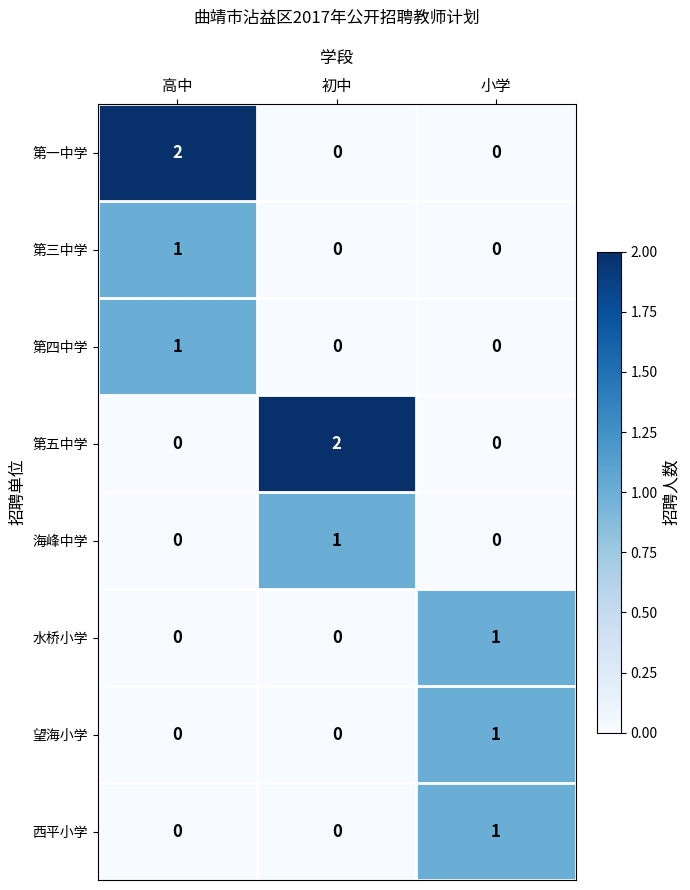

At how many categories does at least one series exceed 0?

3